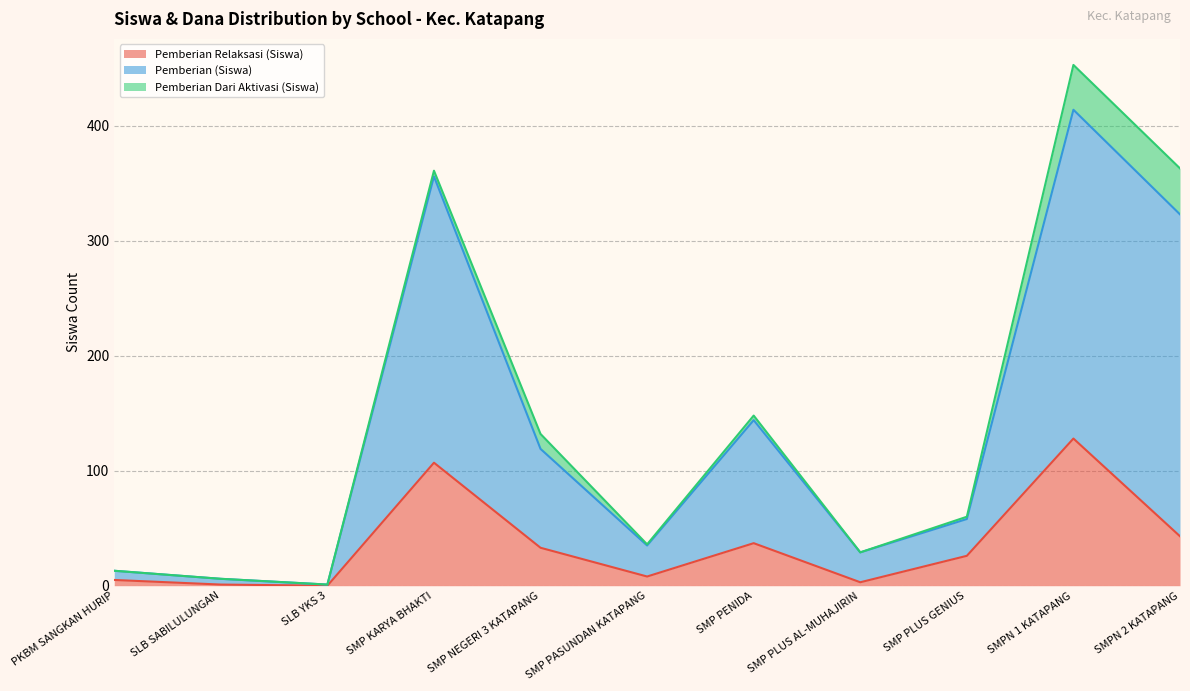

What is the difference between the Pemberian (Siswa) values at SMP PLUS AL-MUHAJIRIN and SMPN 2 KATAPANG?

294